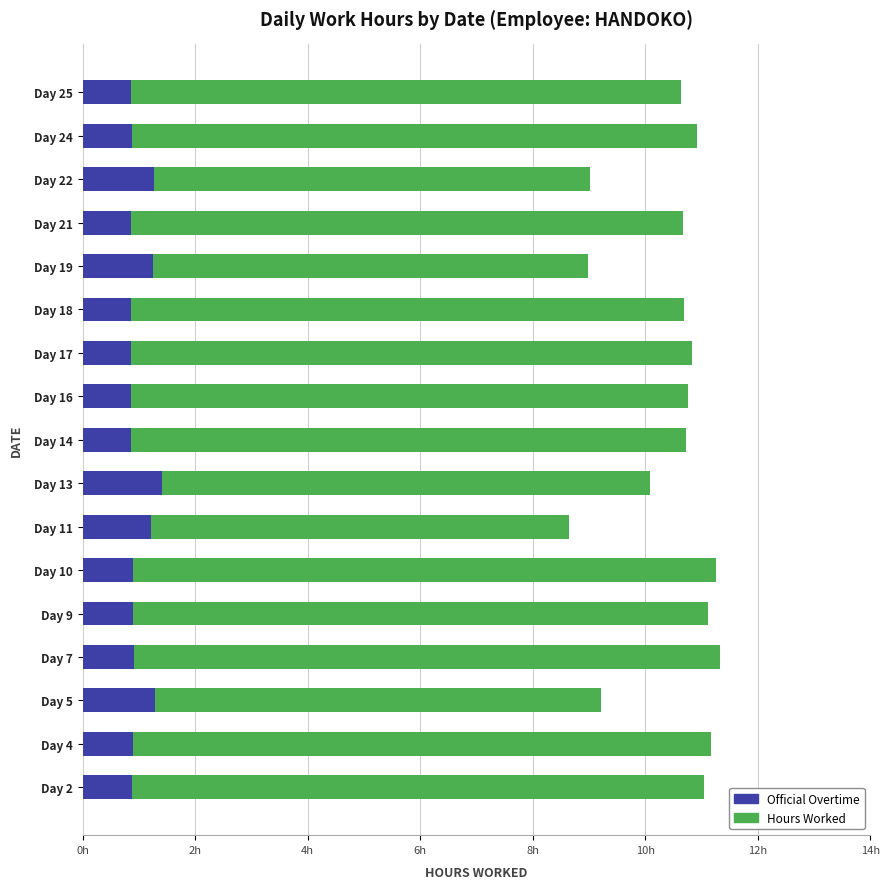

Reading left to right, what are all the values shown in this chart?

Hours Worked: 11.0	11.2	9.2	11.3	11.1	11.3	8.6	10.1	10.7	10.8	10.8	10.7	9.0	10.7	9.0	10.9	10.6
Official OT: 0.9	0.9	1.3	0.9	0.9	0.9	1.2	1.4	0.9	0.9	0.9	0.9	1.3	0.9	1.3	0.9	0.9